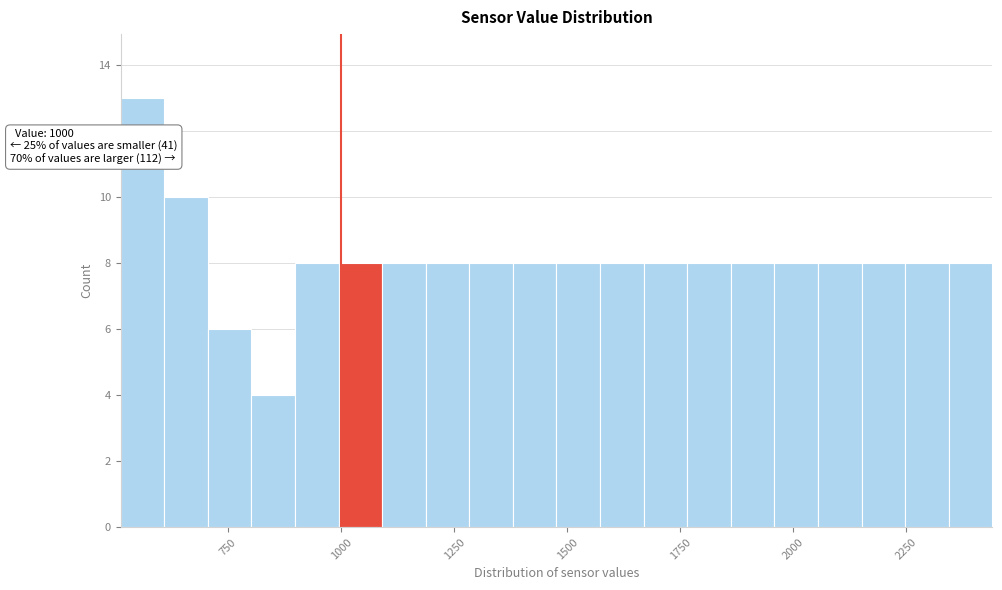

Read against the x-axis, roughly where is the centre of the tallest bar?

550